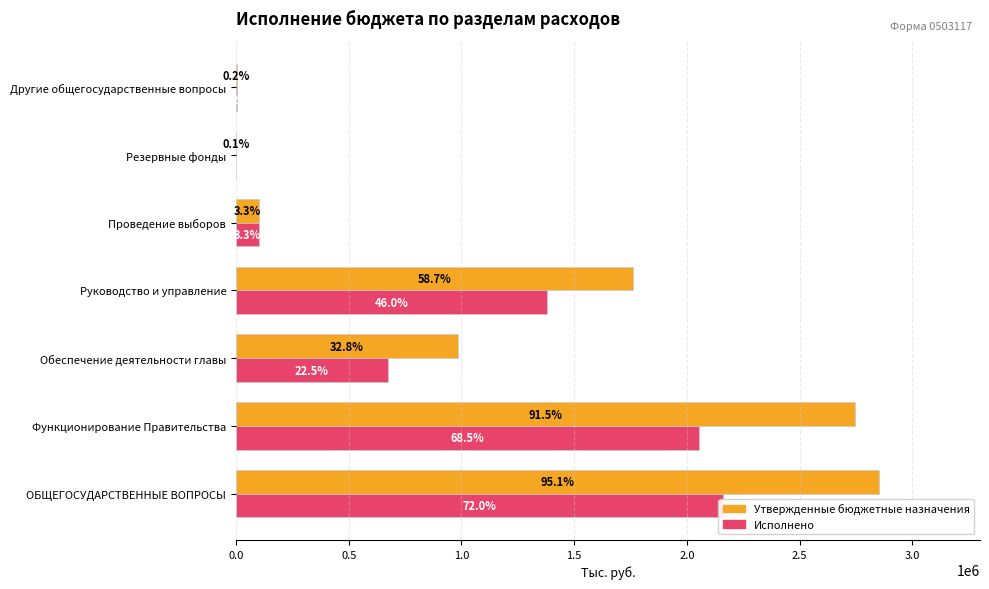

True or false: Утвержденные бюджетные назначения has a value of 45627.3 at Проведение выборов.

False